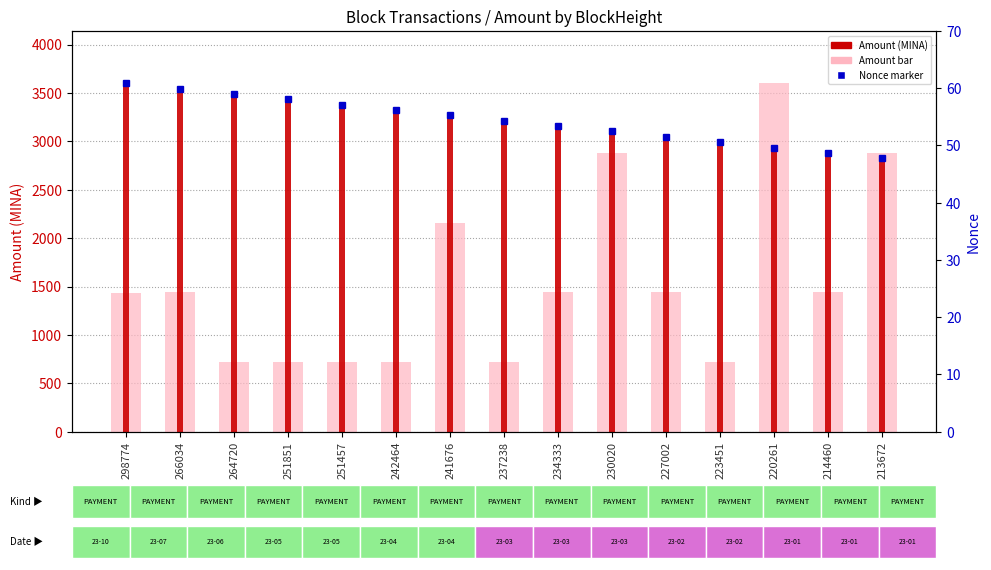

Is it true that Amount equals 2880.3 at 213672?

True